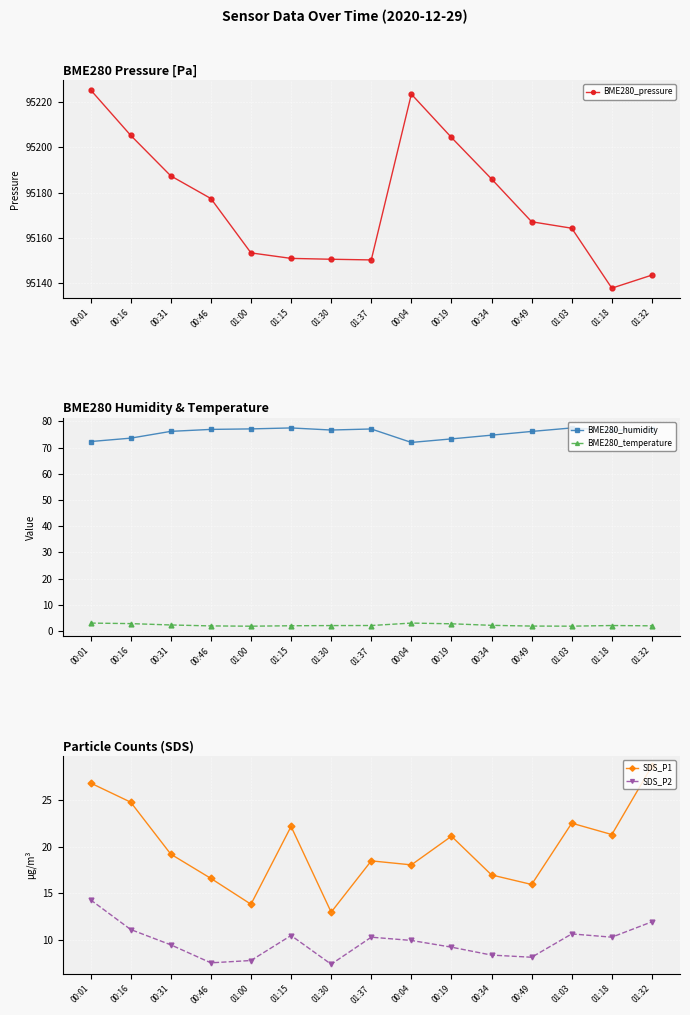

At which category is the sum across all series the highest?

00:01